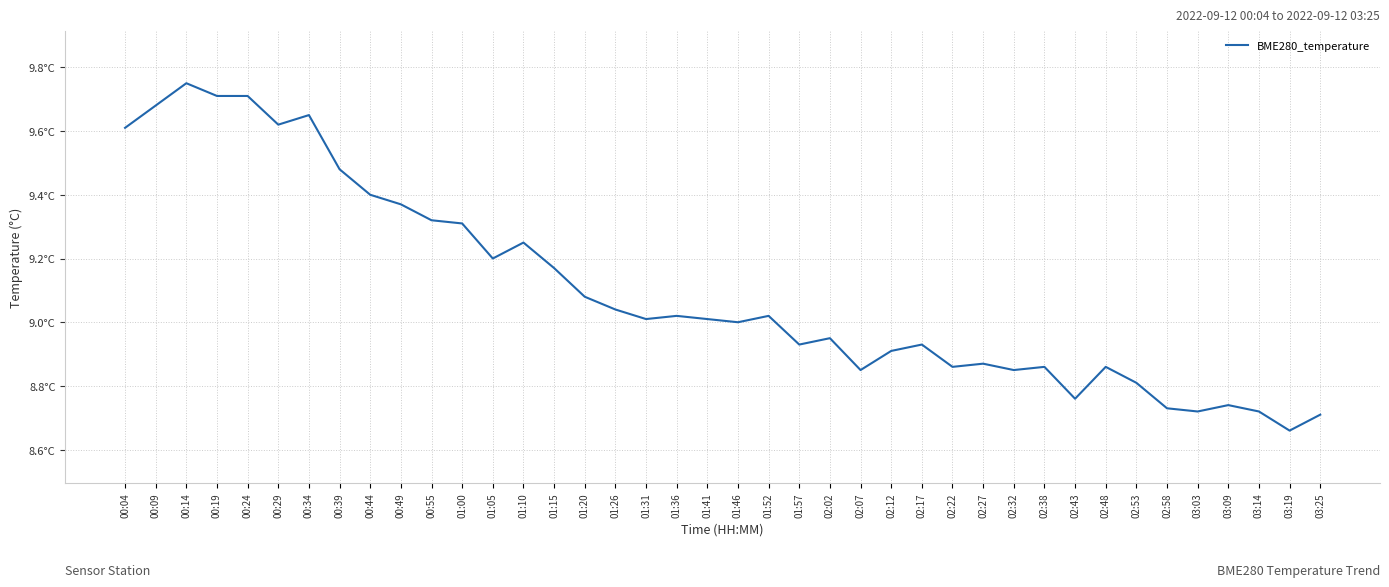

What is the minimum value shown in the chart?

8.7